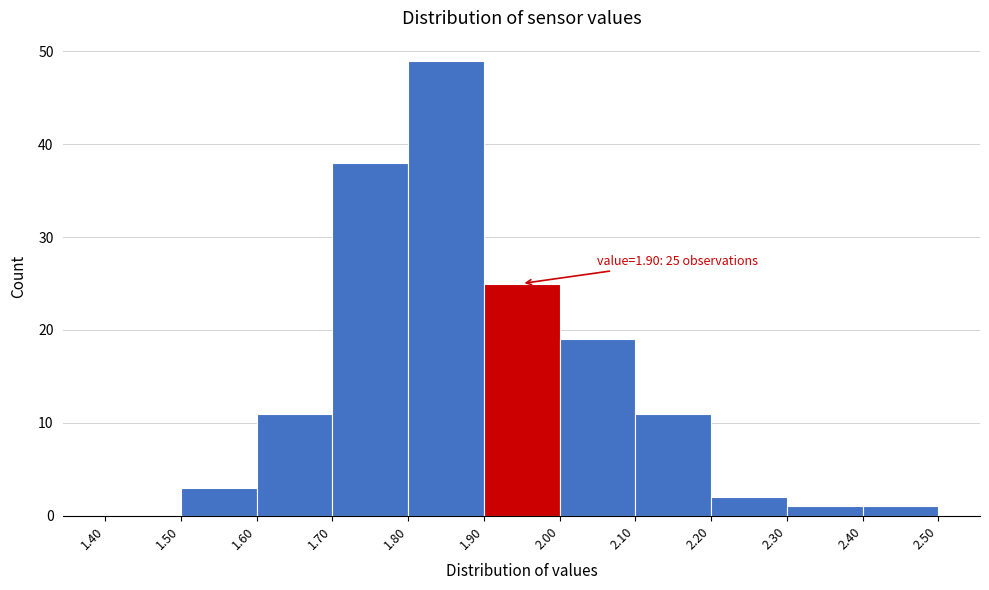

Over which range of the x-axis is the bar tallest?

1.80 to 1.90